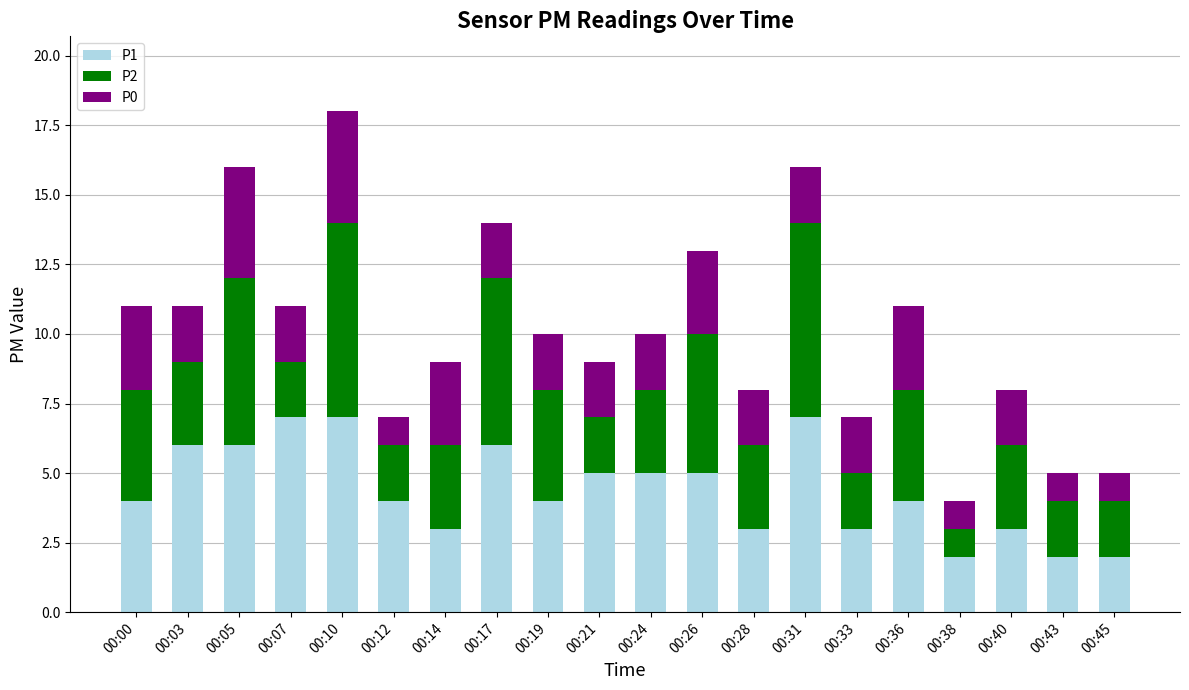

Count the number of data series in this chart.

3